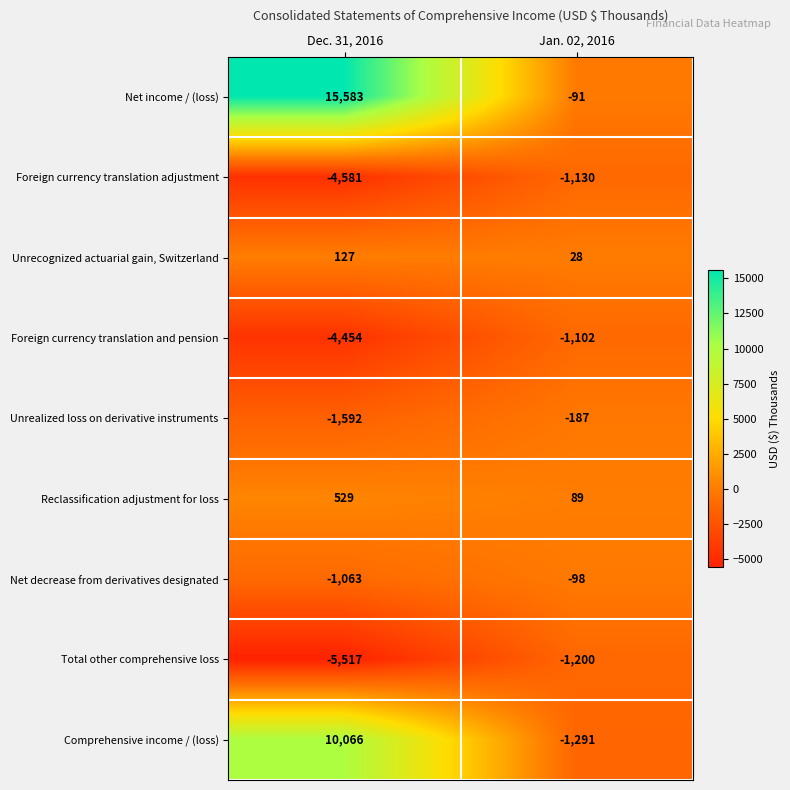

What is the sum of the Total other comprehensive loss values at Jan. 02, 2016 and Dec. 31, 2016?

-6717